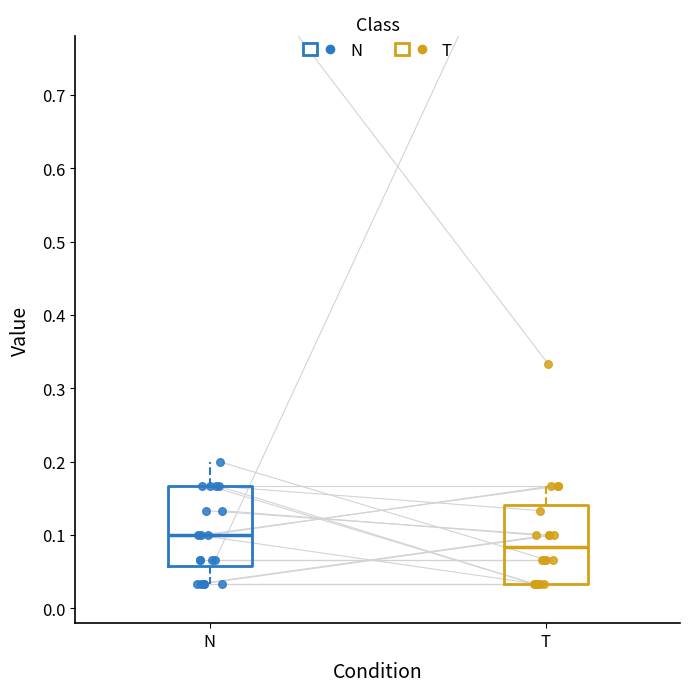

Reading left to right, read every box against the y-axis: the position of its median line, the range the box covers, and the ends of its whiskers. The values are not printed on the chart, so give them approximately, as read against the axis.

N: median 0.10, box 0.06 to 0.17, whiskers 0.03 to 0.20
T: median 0.08, box 0.03 to 0.14, whiskers 0.03 to 0.17